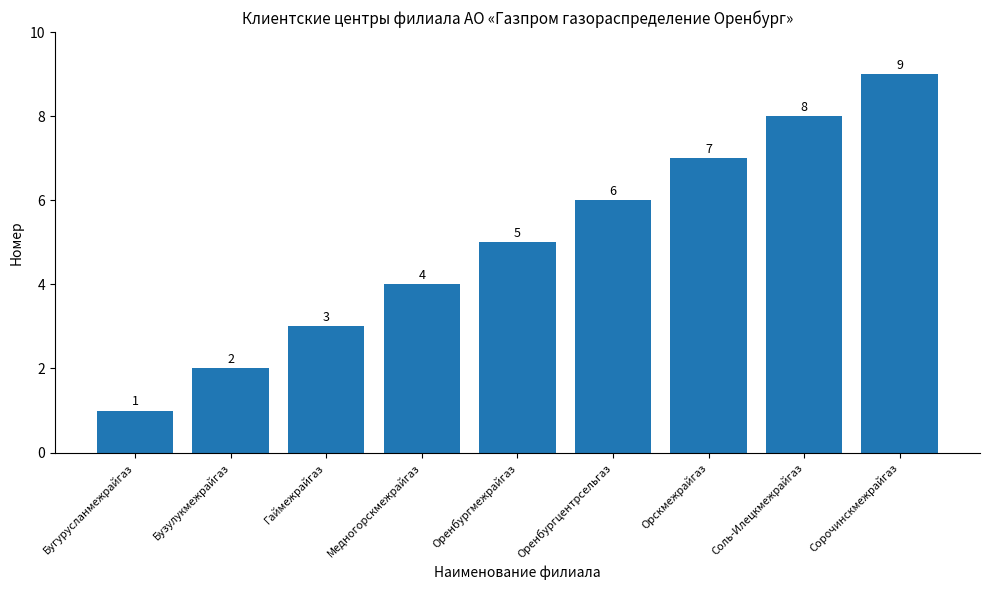

How many bars are there in total?

9